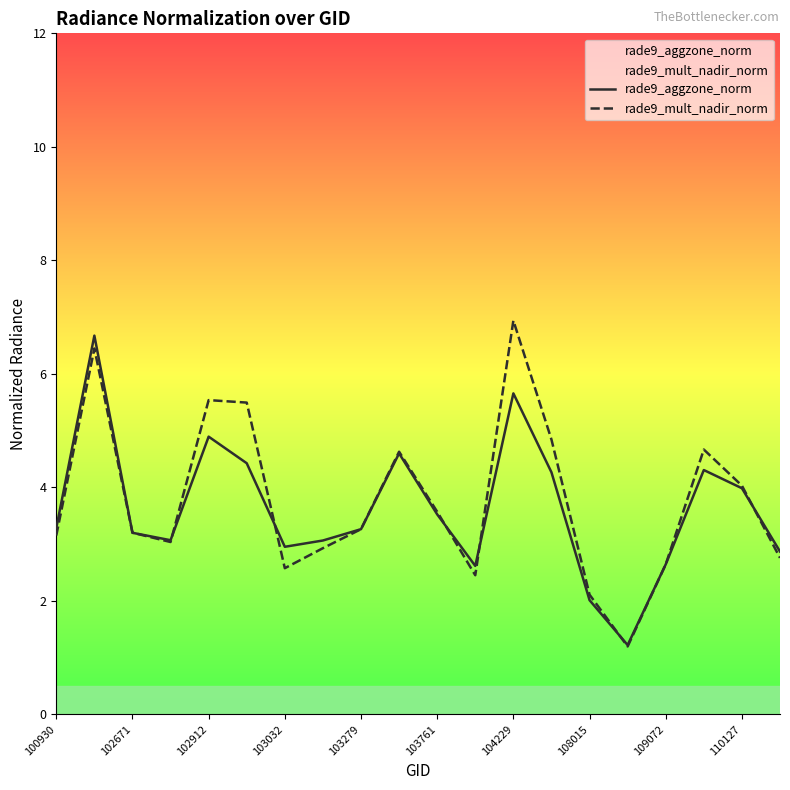

True or false: rade9_aggzone_norm has more than 0 points higher than both neighbors.

True